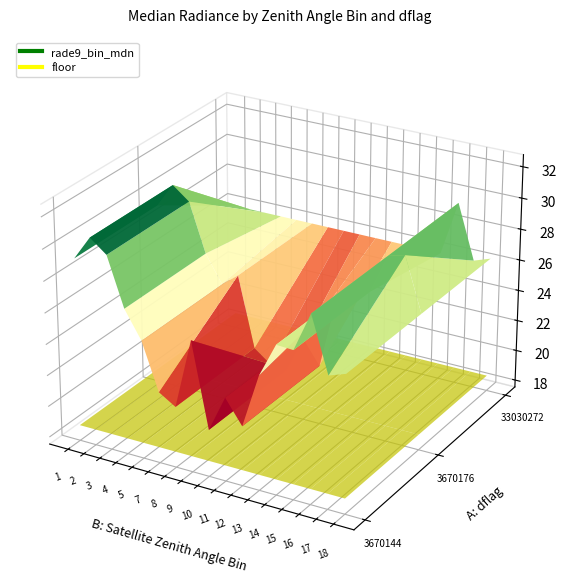

What value does the 3670176 series have at 11?

30.8